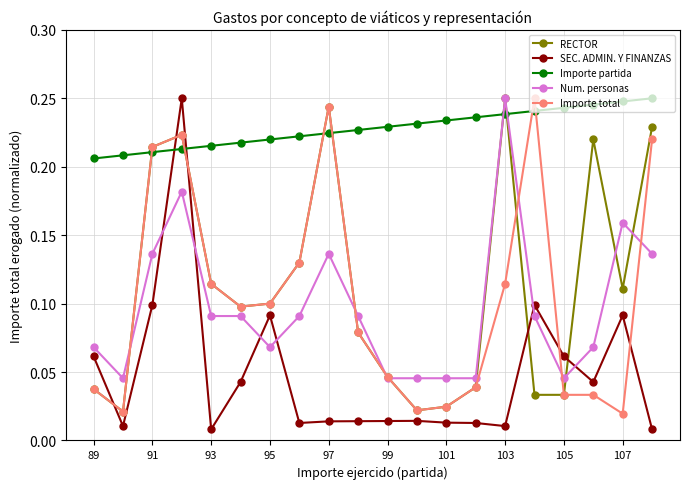

At how many categories does at least one series exceed 0?

20